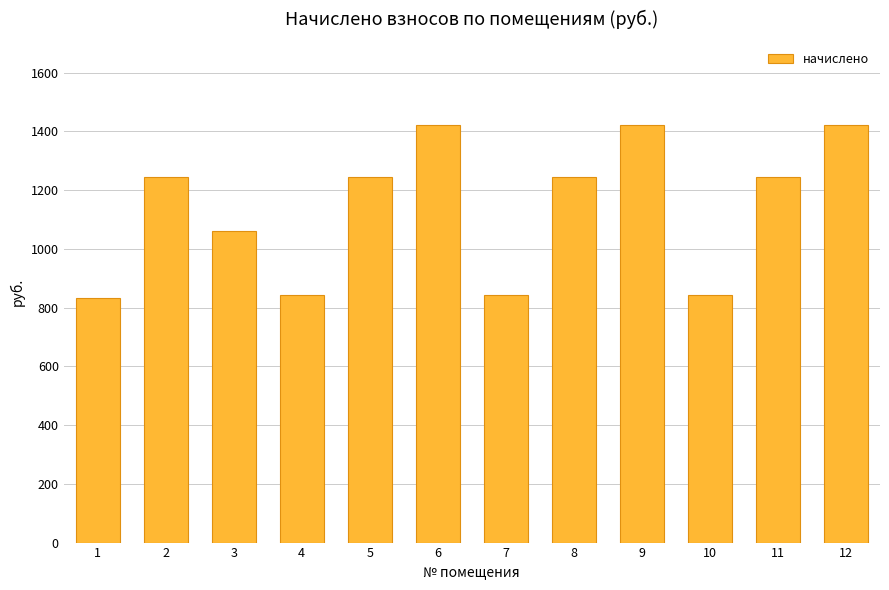

Reading left to right, what are all the values shown in this chart?

1=831.9	2=1244.2	3=1062.6	4=841.7	5=1244.2	6=1420.9	7=841.7	8=1244.2	9=1420.9	10=841.7	11=1244.2	12=1420.9